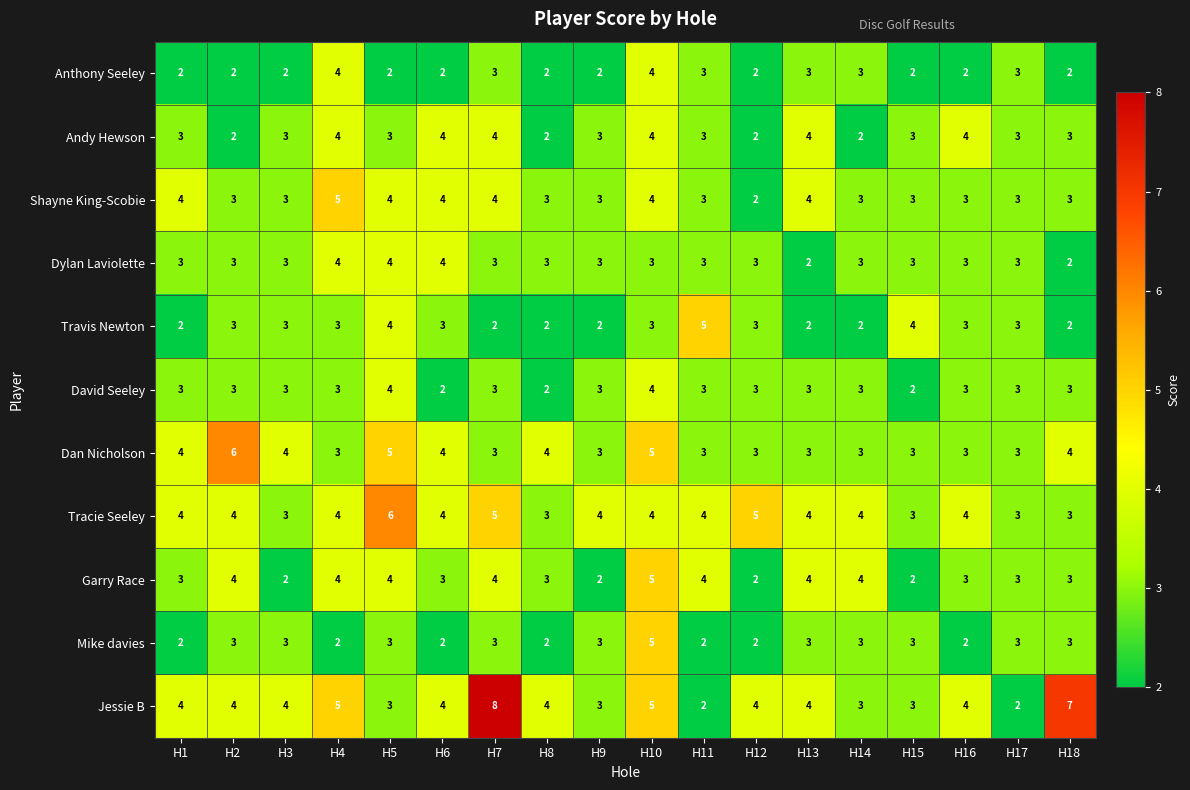

How many categories are shown in the chart?

18